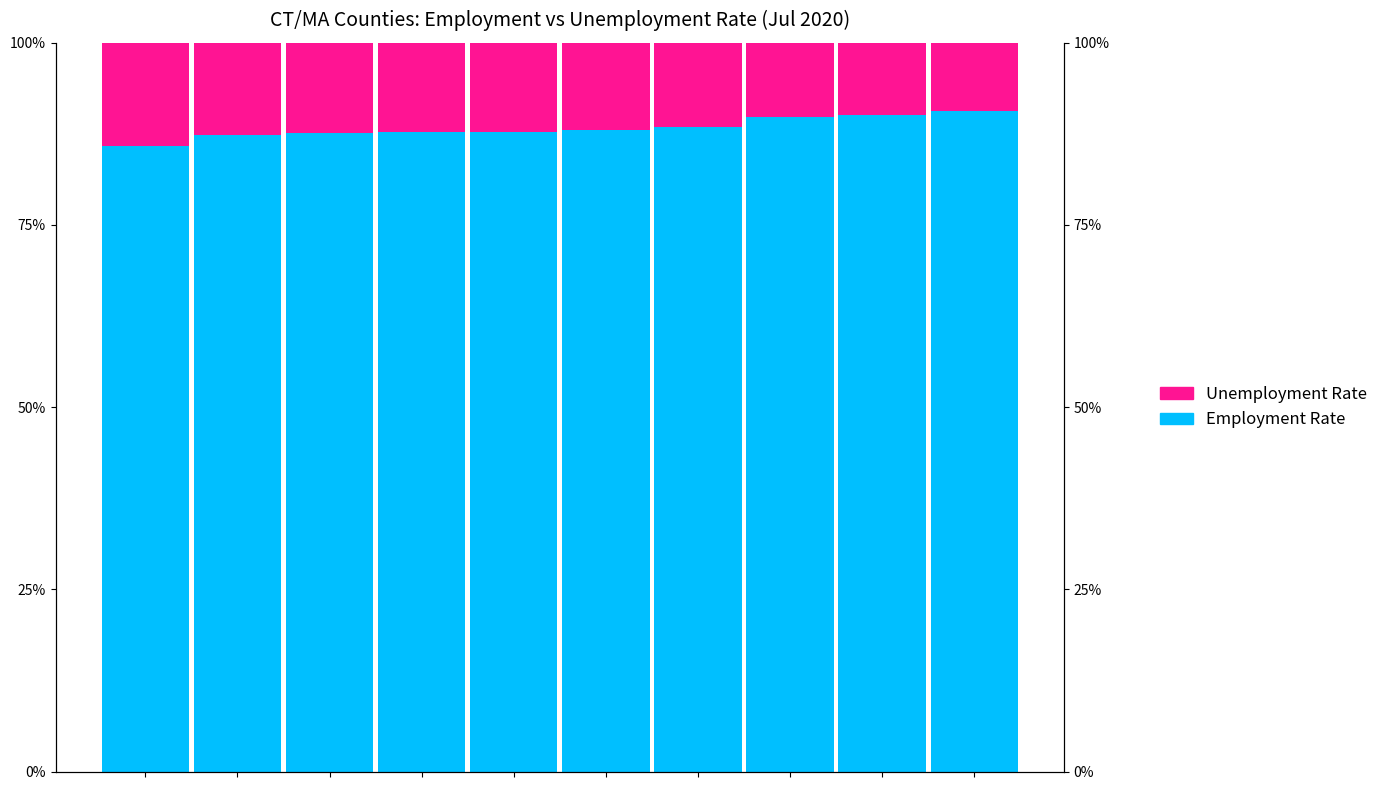

At which label is Employment Rate closest to 88?

5